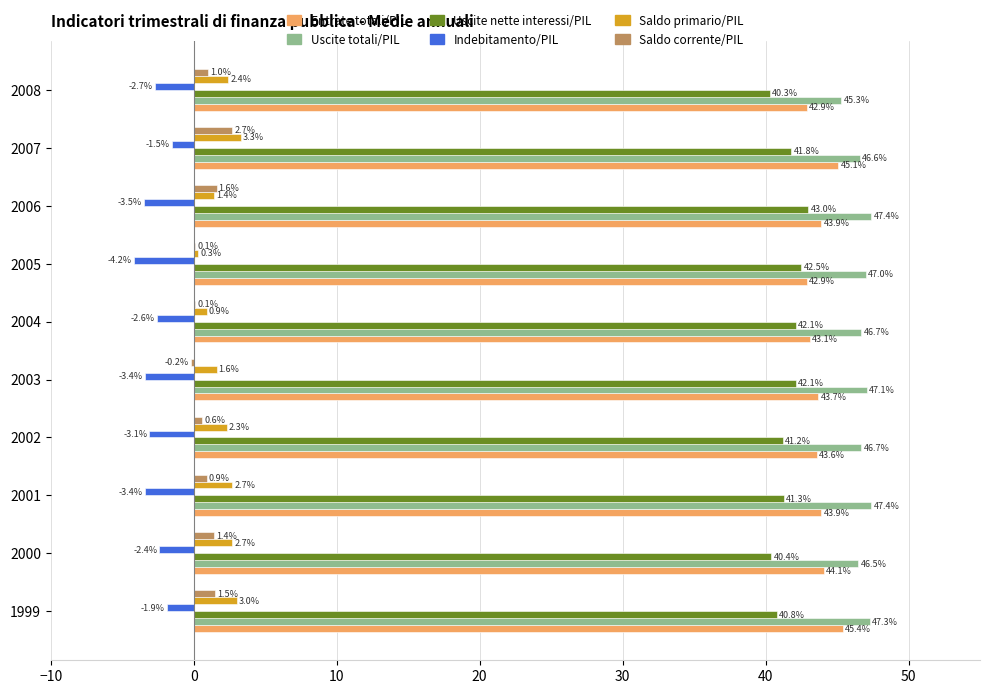

What are all the series names shown in the legend?

Entrate totali/PIL, Uscite totali/PIL, Uscite nette interessi/PIL, Indebitamento/PIL, Saldo primario/PIL, Saldo corrente/PIL